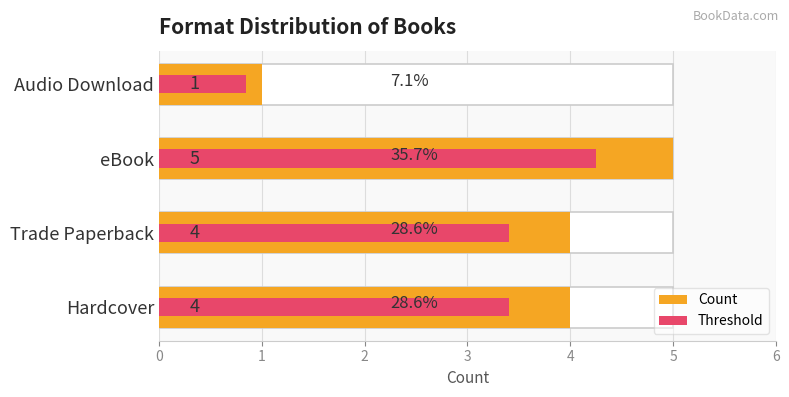

Which series changed the most between Hardcover and Trade Paperback?

Count